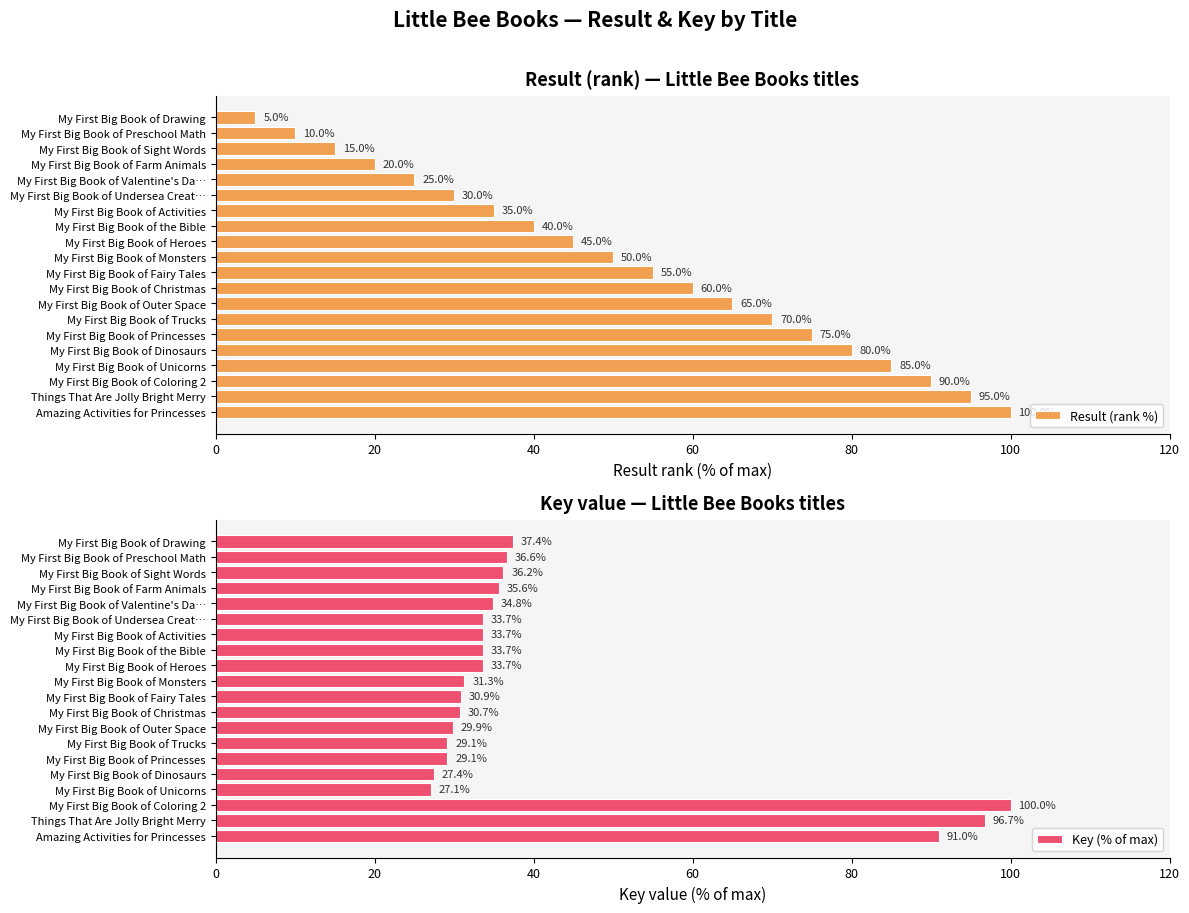

How many values in the Key (% of max) series are below 33?

8